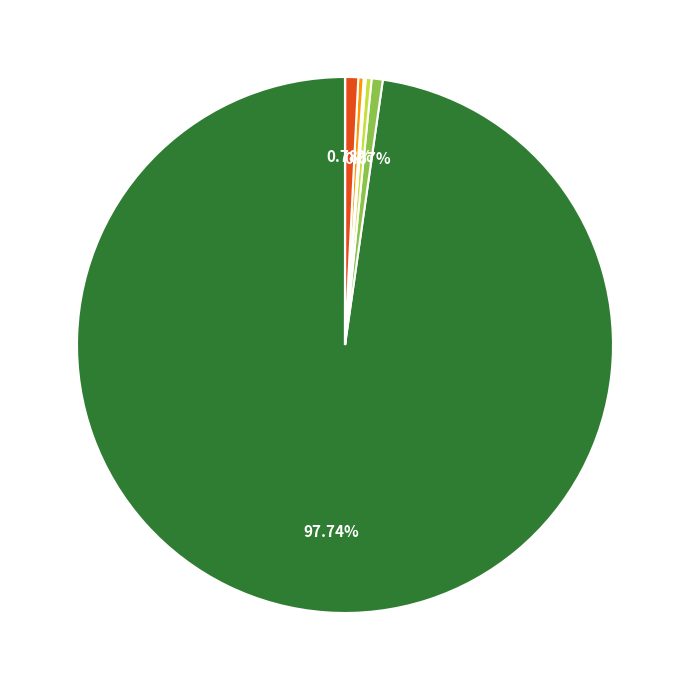

Is there a majority slice in this chart?

Yes